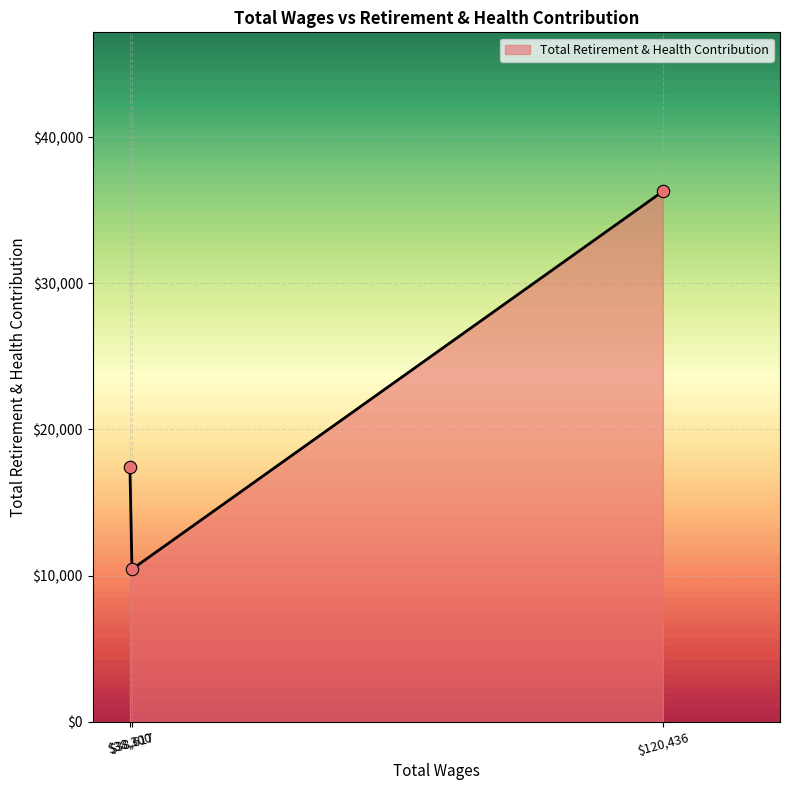

What is the maximum value shown in the chart?

36298